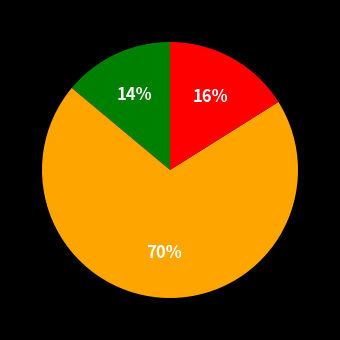

To the nearest percent, what is the difference between the largest and smallest slice percentages?

56%